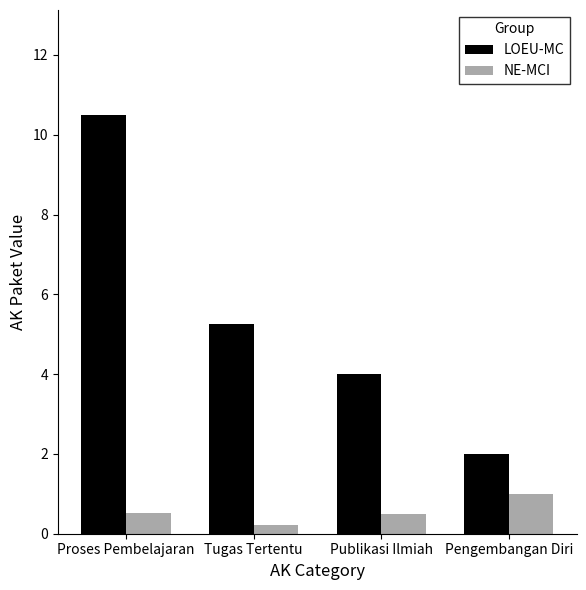

Which series has the widest spread of values?

LOEU-MC